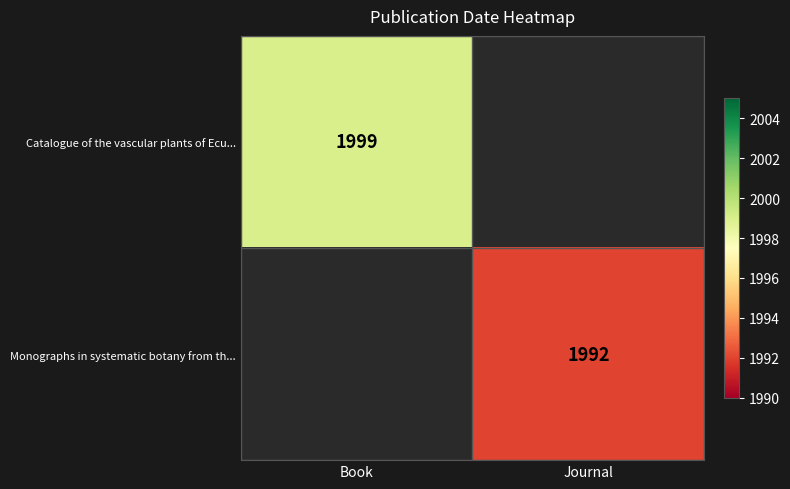

Is the value of Monographs in systematic botany from th... at Journal greater than the value of Catalogue of the vascular plants of Ecu... at Book?

No